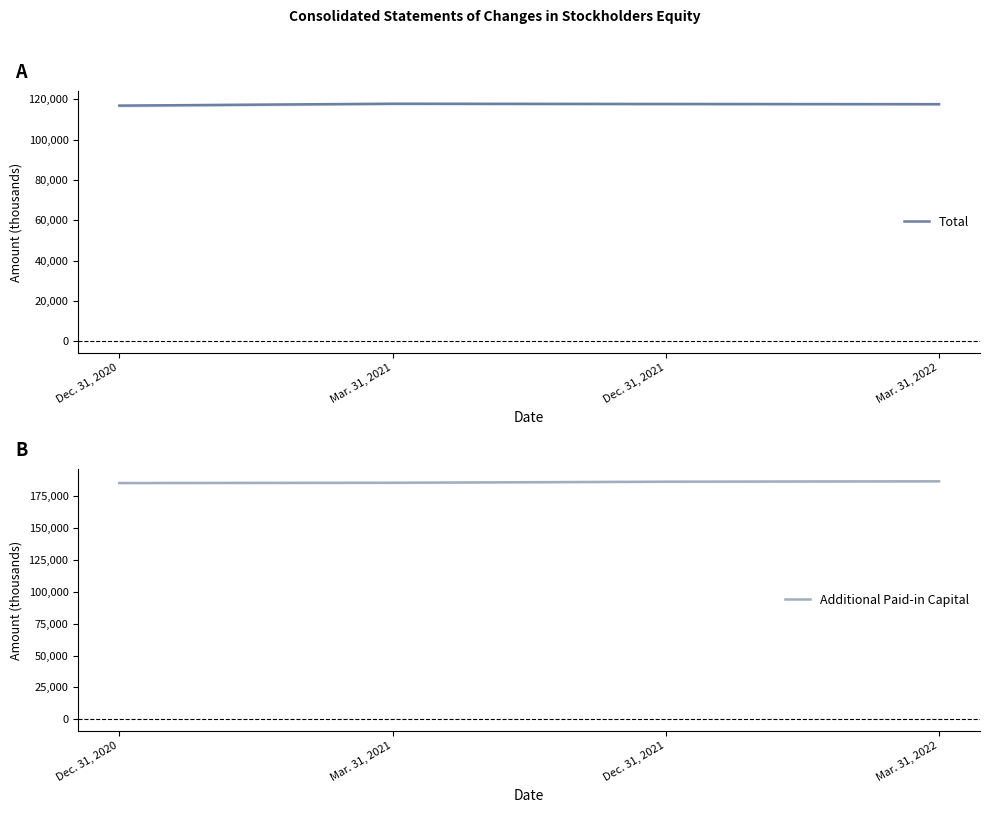

True or false: Total has a value of 73136 at Dec. 31, 2020.

False